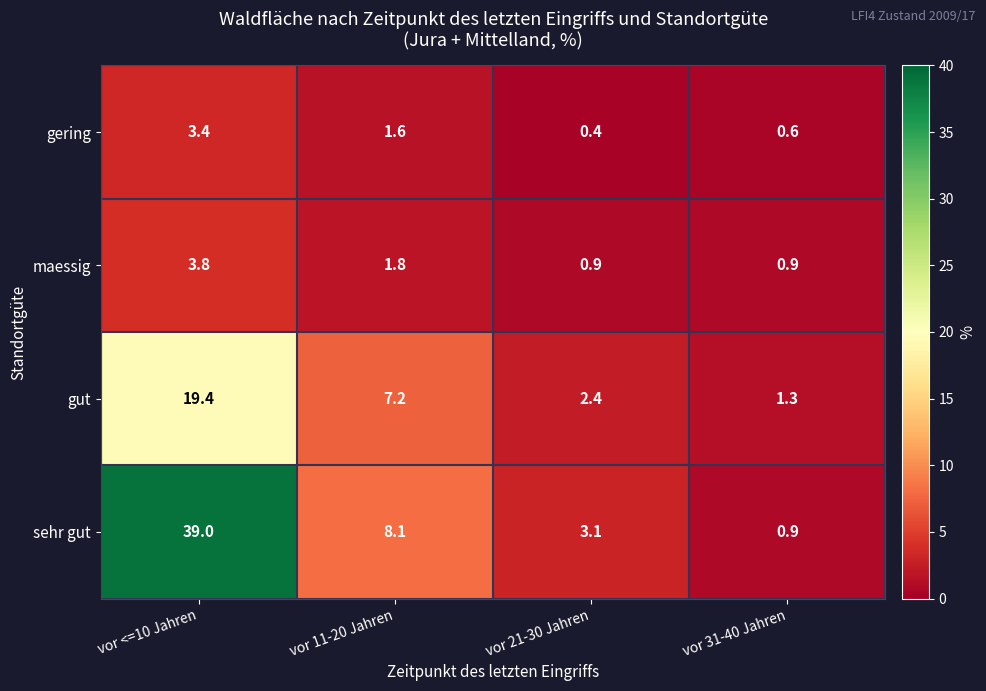

Which series changed the most between vor <=10 Jahren and vor 21-30 Jahren?

sehr gut